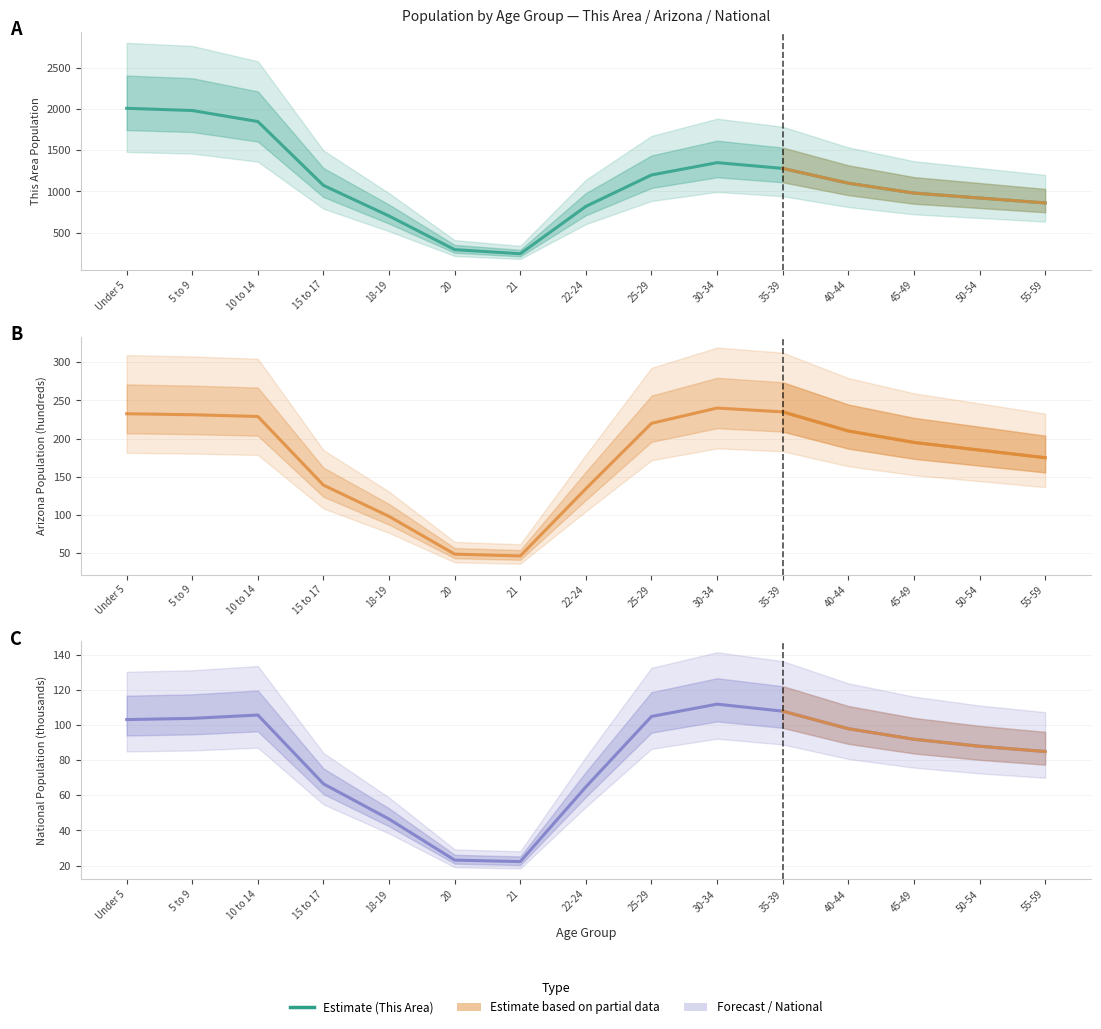

Is the value of National at 18-19 greater than the value of Arizona at 15 to 17?

No